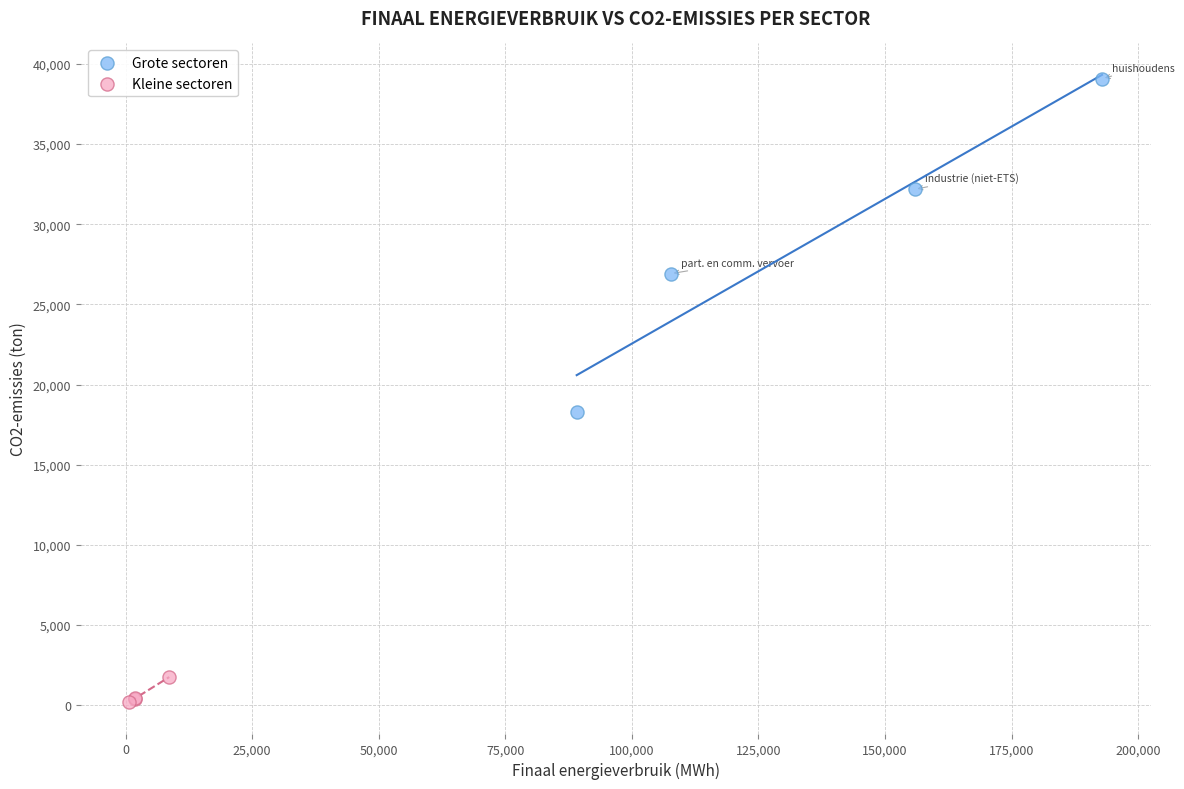

Which series has the largest Y range (max minus min)?

Grote sectoren